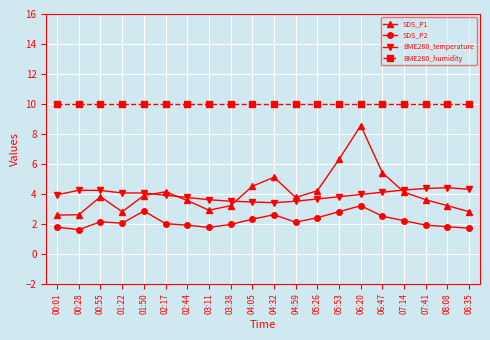

What value does the SDS_P1 series have at 06:47?

5.4